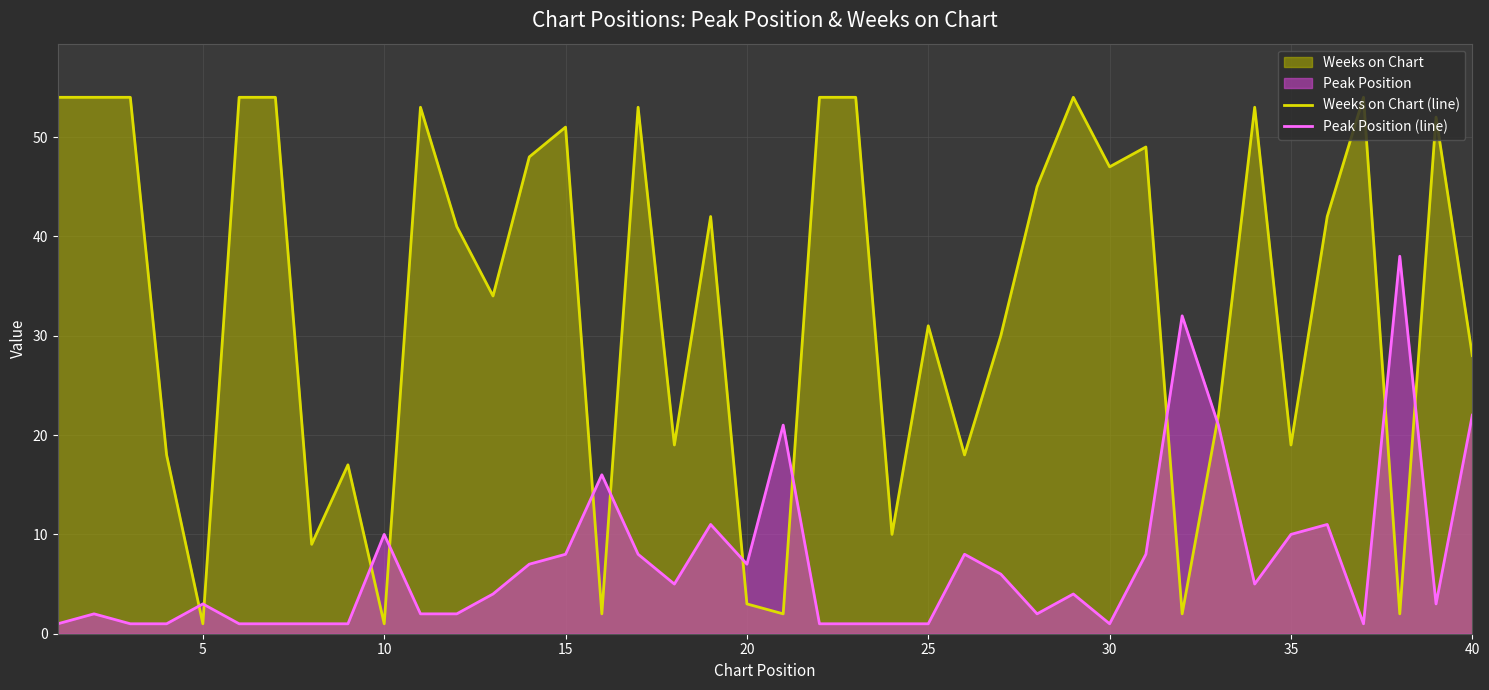

The value of Weeks on Chart (line) at 30 is 26. True or false?

False